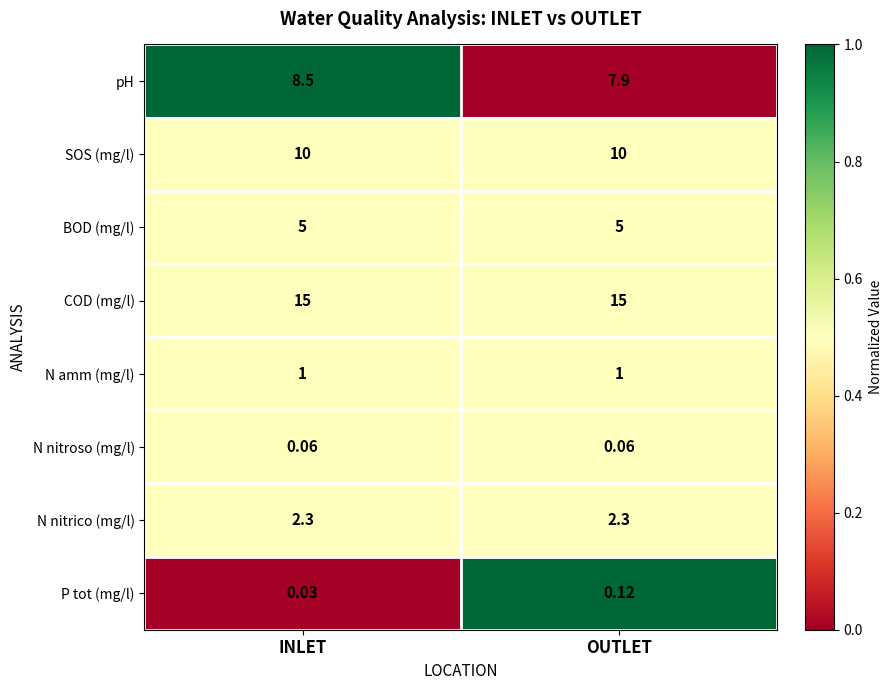

Which series has the largest range (max minus min)?

pH